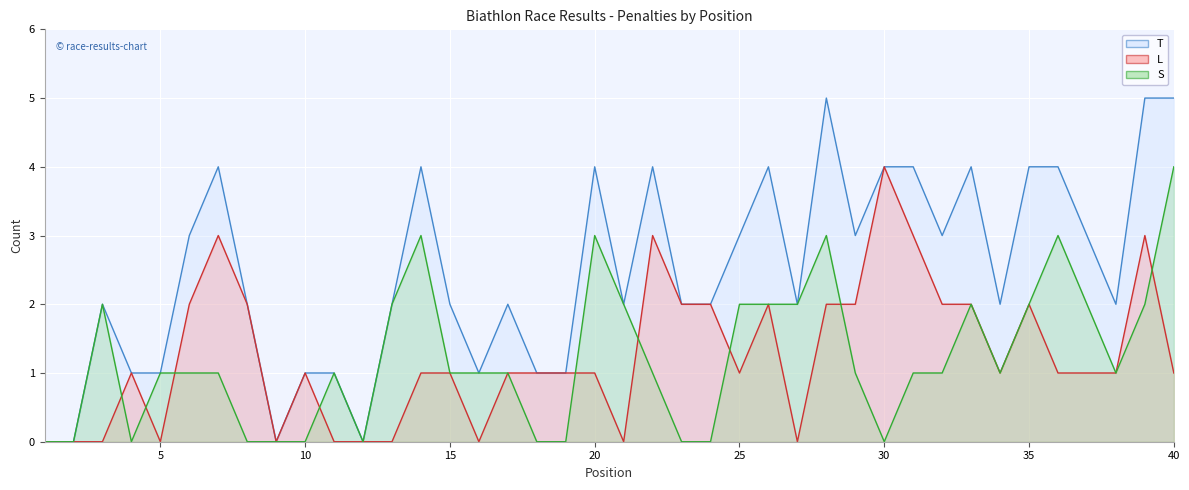

List the series in order of their peak value, lowest first.

L, S, T